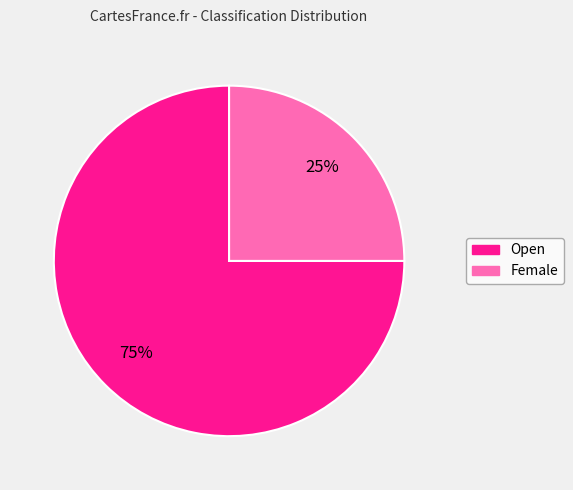

Which category has the smallest portion of the pie?

Female